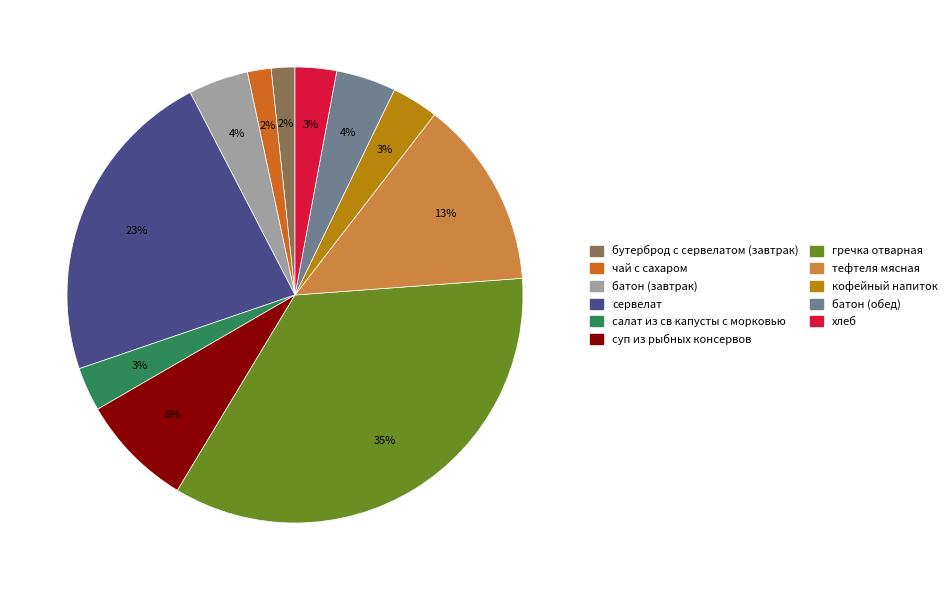

Is it true that гречка отварная is 35% of the pie?

True